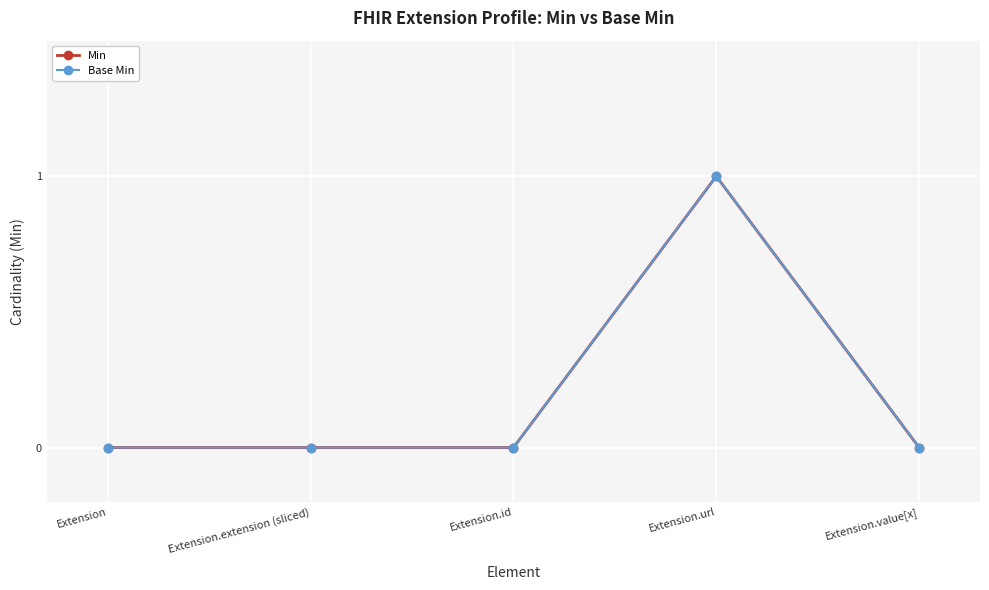

Rank the series at Extension from lowest to highest value.

Min, Base Min